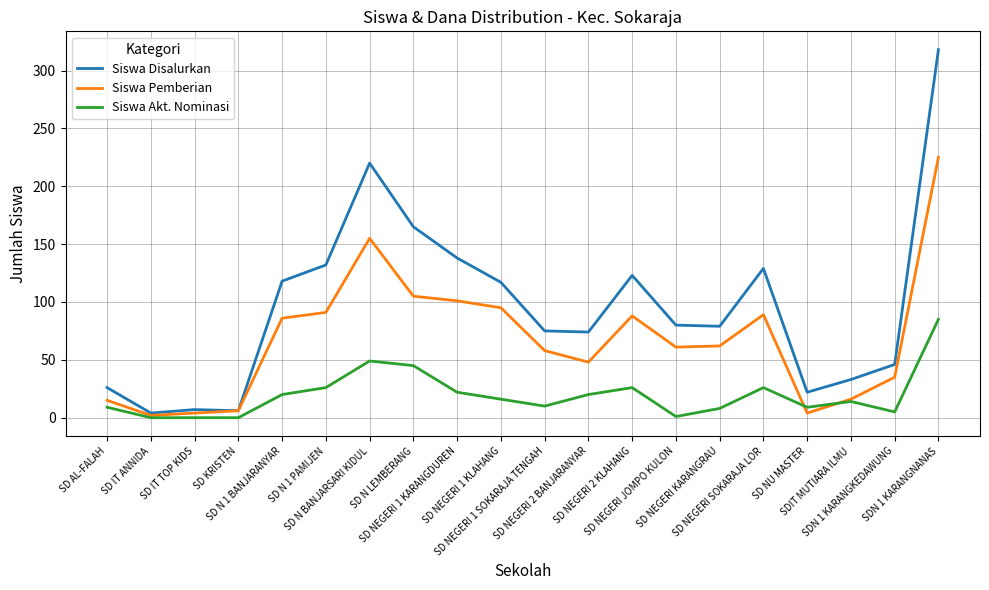

Which series has the widest spread of values?

Siswa Disalurkan